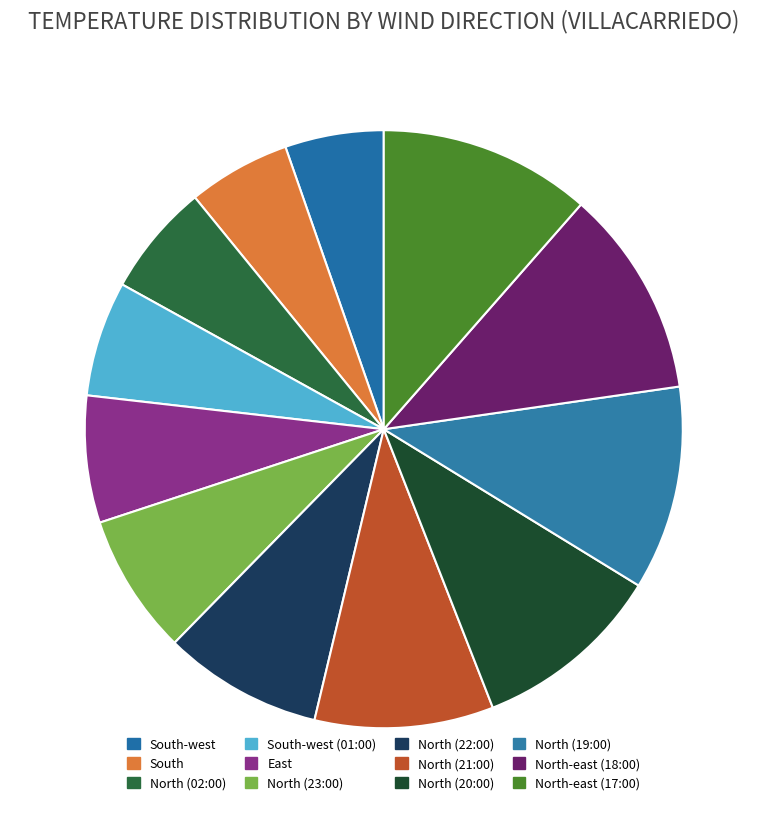

To the nearest percent, what is the combined percentage of North (21:00) and North (23:00)?

17%